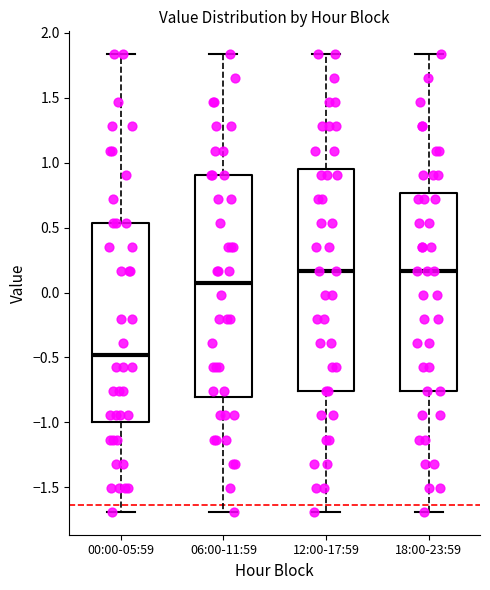

Reading left to right, read every box against the y-axis: the position of its median line, the range the box covers, and the ends of its whiskers. The values are not printed on the chart, so give them approximately, as read against the axis.

00:00-05:59: median -0.50, box -1.00 to 0.55, whiskers -1.70 to 1.85
06:00-11:59: median 0.05, box -0.80 to 0.90, whiskers -1.70 to 1.85
12:00-17:59: median 0.15, box -0.75 to 0.95, whiskers -1.70 to 1.85
18:00-23:59: median 0.15, box -0.75 to 0.75, whiskers -1.70 to 1.85